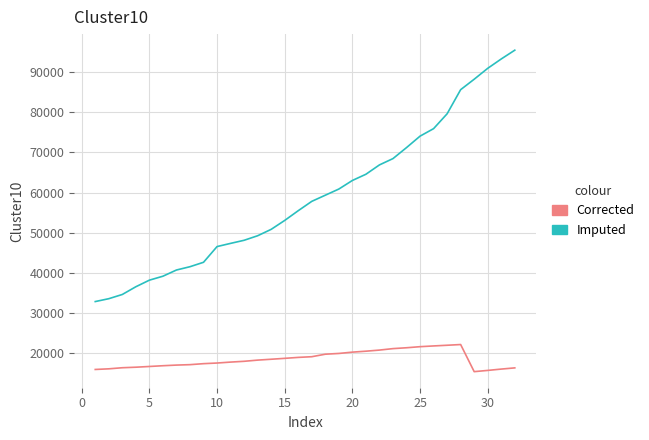

What is the difference between the maximum and minimum values in the Corrected series?

6760